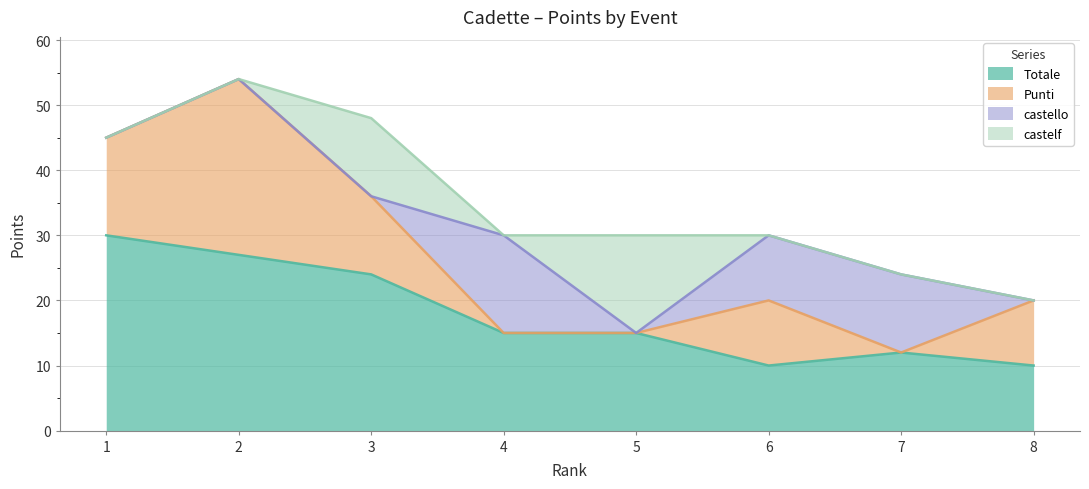

Where is Punti nearest to the value 13?

3